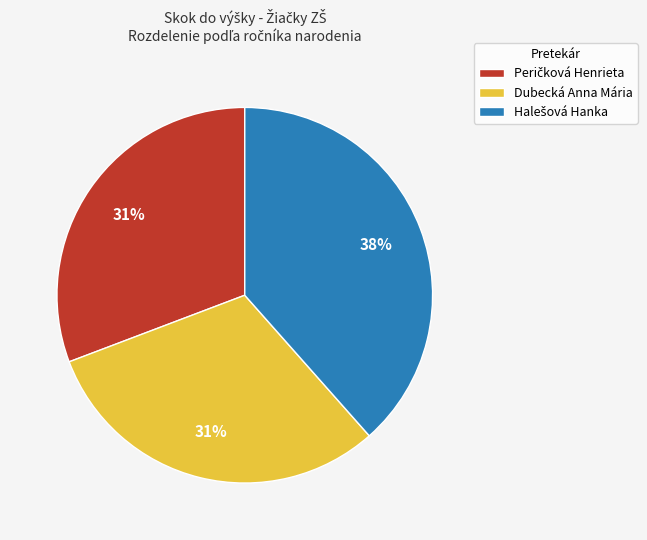

To the nearest percent, what is the average slice percentage?

33%